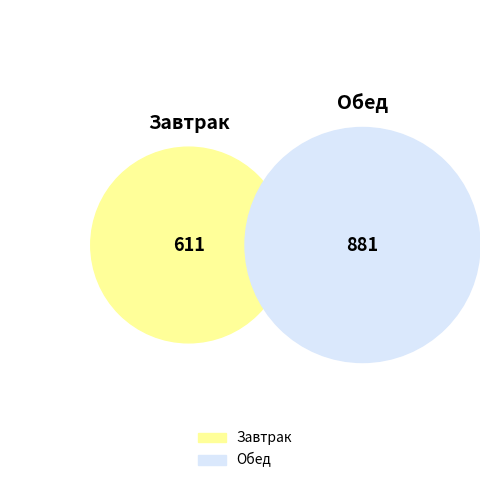

Is it true that чай с сахаром is 13% of the pie?

False